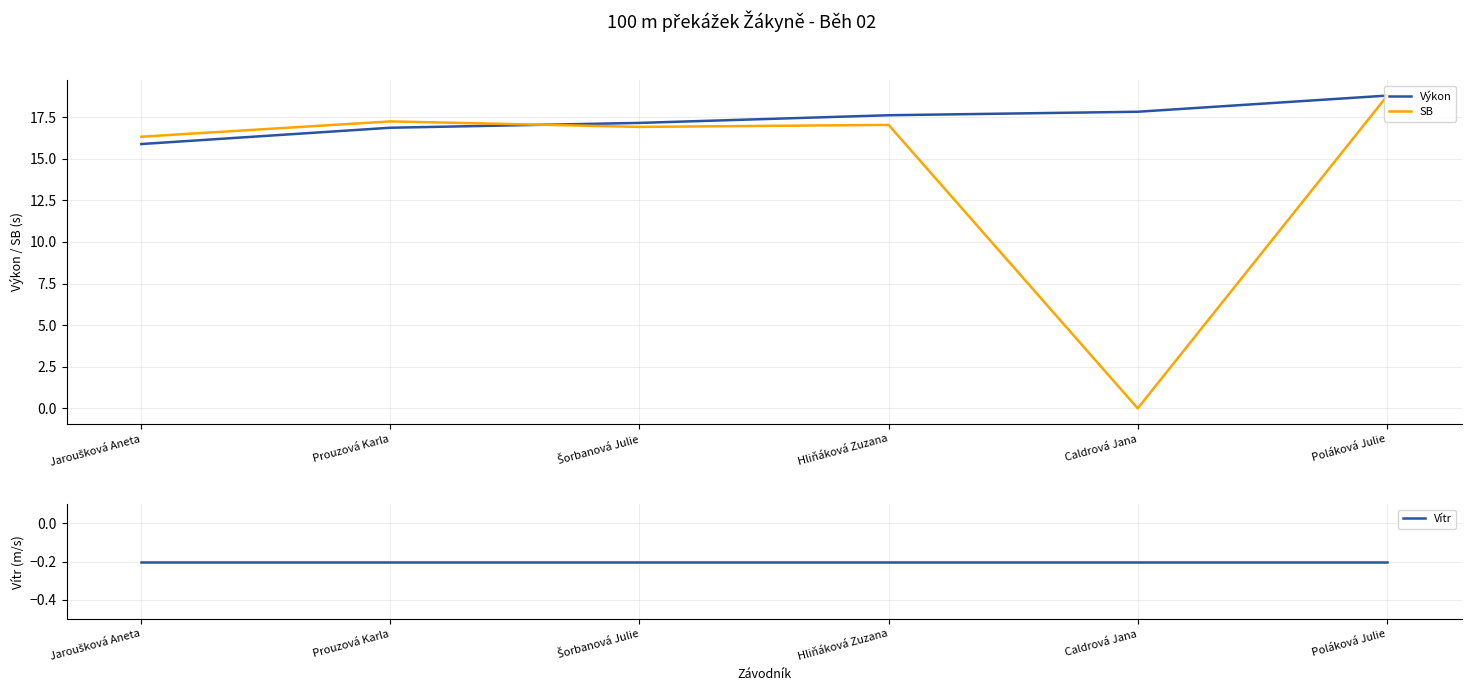

True or false: Vítr and Výkon cross at least once.

False